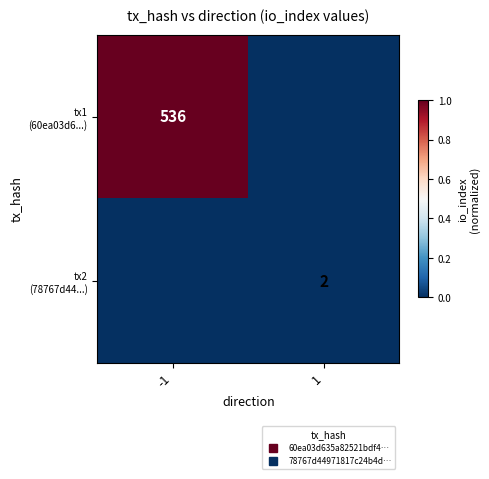

What is the sum of the tx1 (60ea03d6...) values at -1 and 1?

1.0